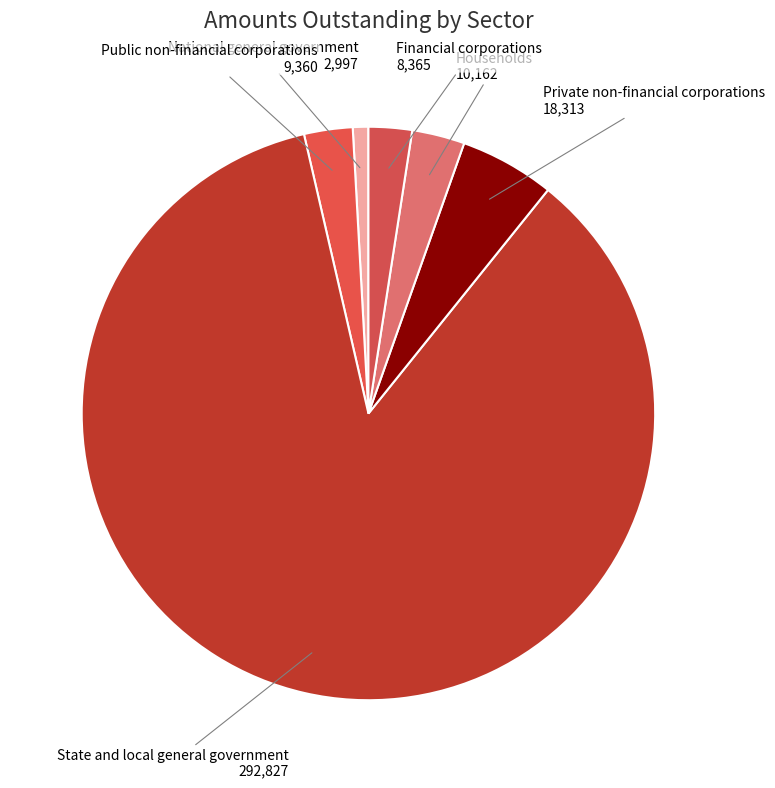

True or false: Households accounts for 12% of the total.

False